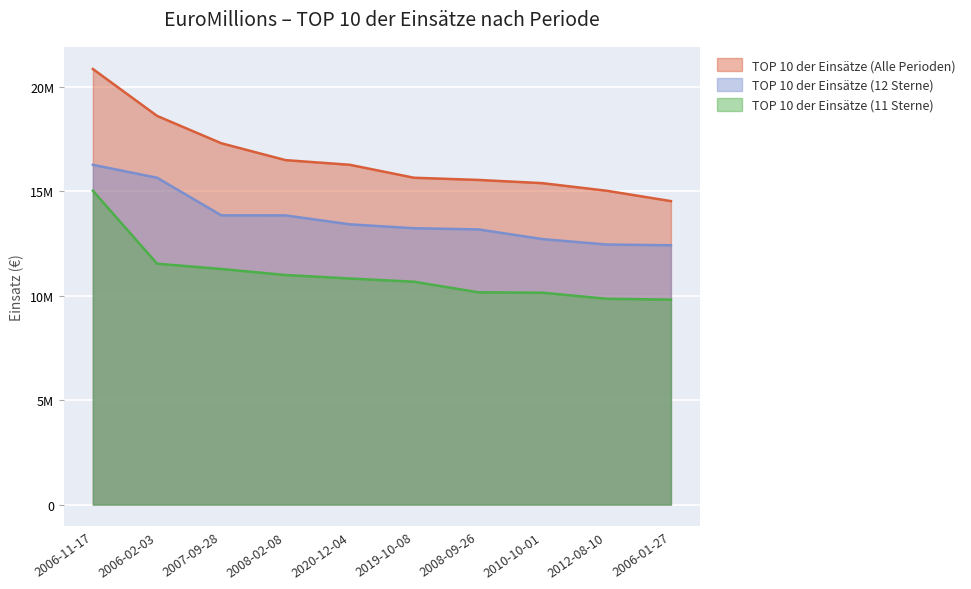

True or false: TOP 10 der Einsätze (12 Sterne) and TOP 10 der Einsätze (11 Sterne) cross at least once.

False